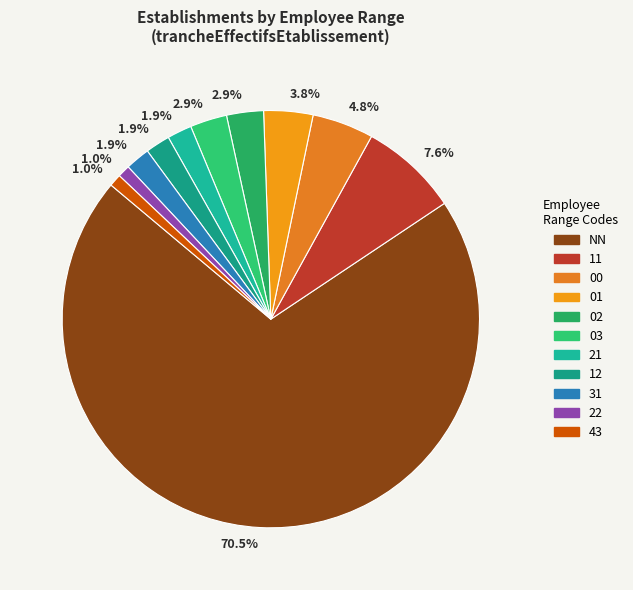

Which slice represents more than half of the pie?

NN